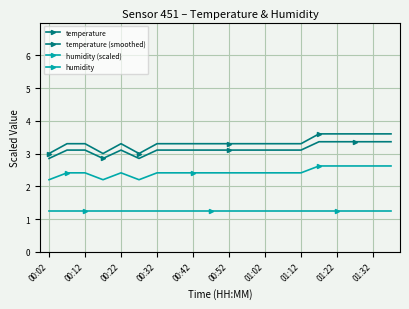

True or false: humidity (scaled) has more than 2 points higher than both neighbors.

False